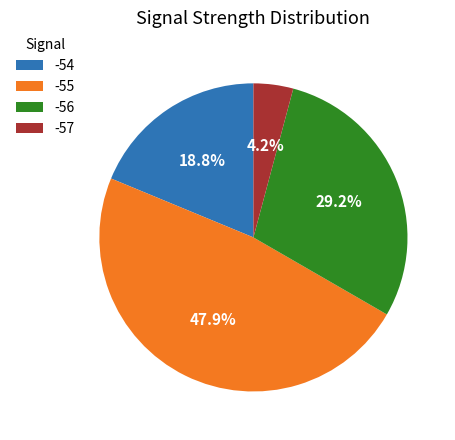

What is the smallest slice in the pie chart?

-57